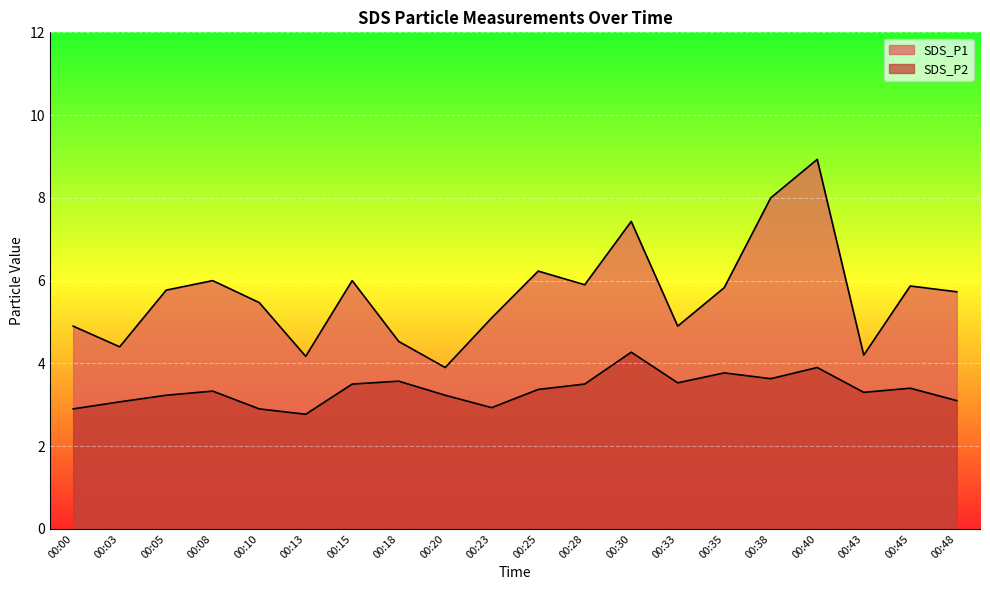

What is the minimum value shown in the chart?

2.8